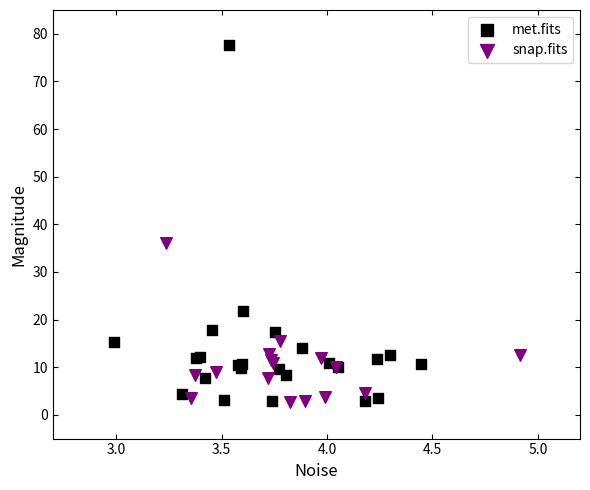

Which series contains the highest Y value?

met.fits